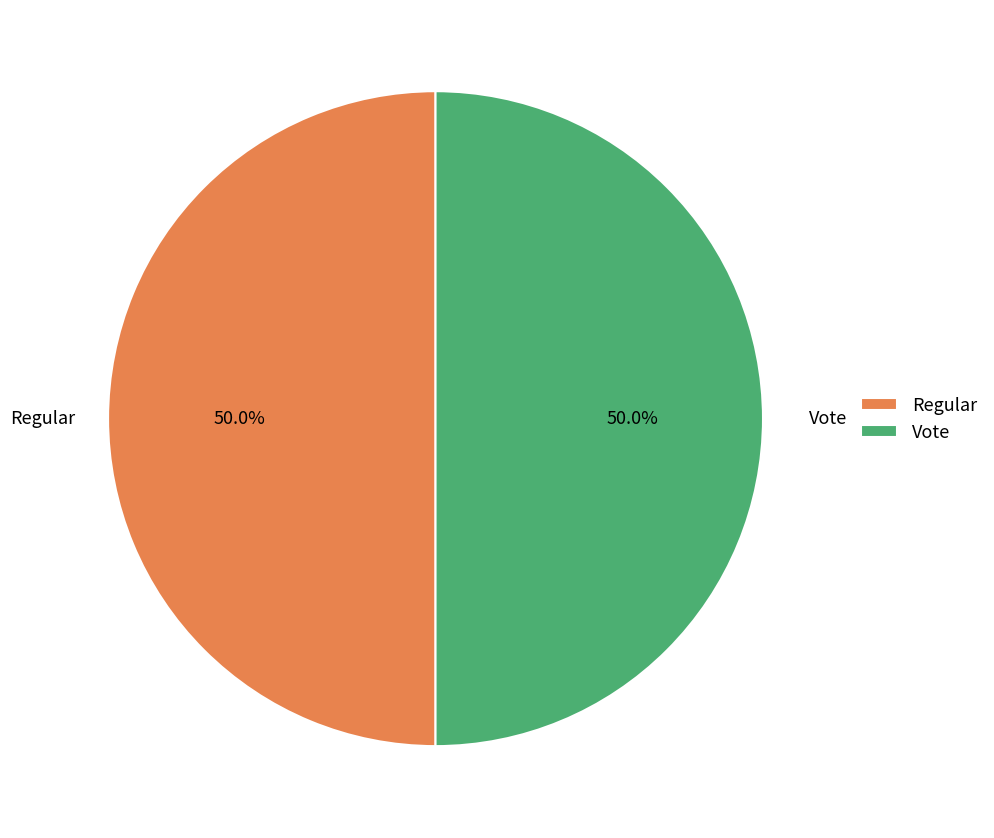

To the nearest percent, what portion does Regular represent?

50%